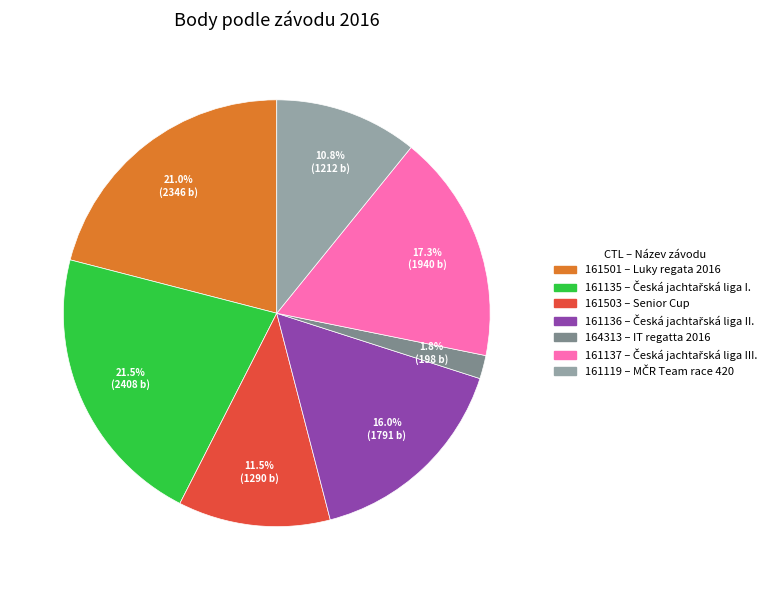

Is it true that 164313 is 12% of the pie?

False